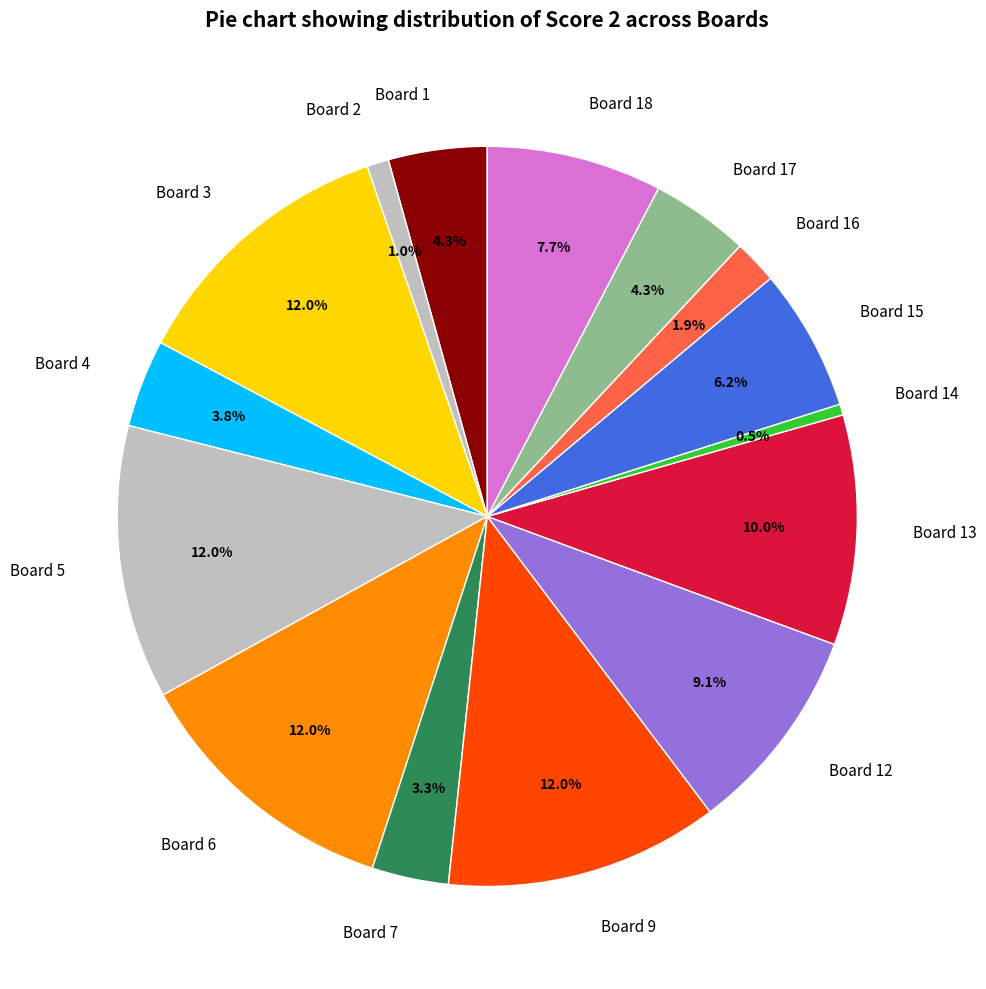

To the nearest percent, what percentage of the pie is Board 1?

4%